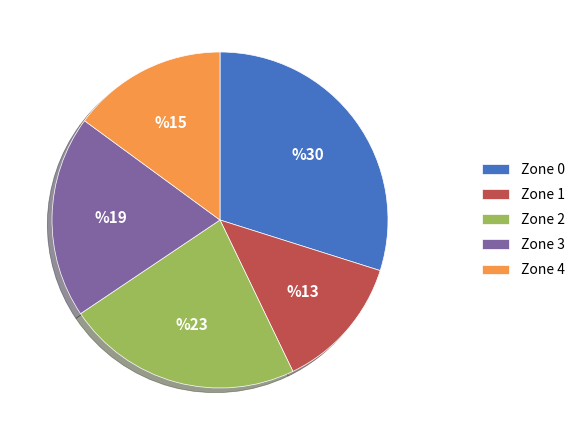

Does any single category account for the majority?

No